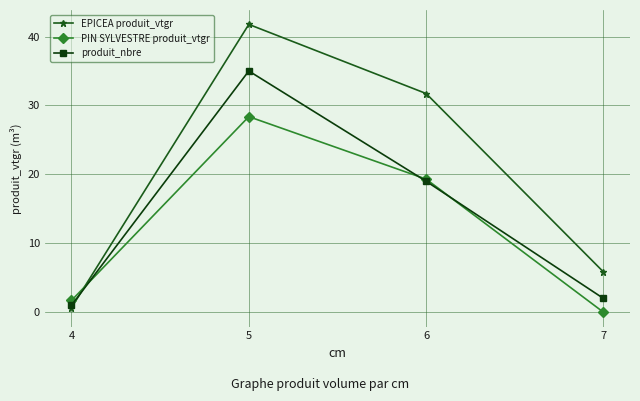

What is the difference between the highest and lowest values at 5?

13.4